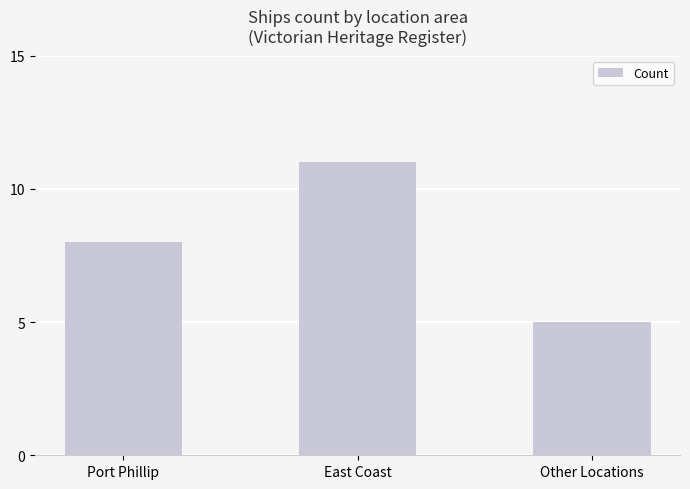

Reading left to right, list all the values displayed in this chart.

Port Phillip=8	East Coast=11	Other Locations=5